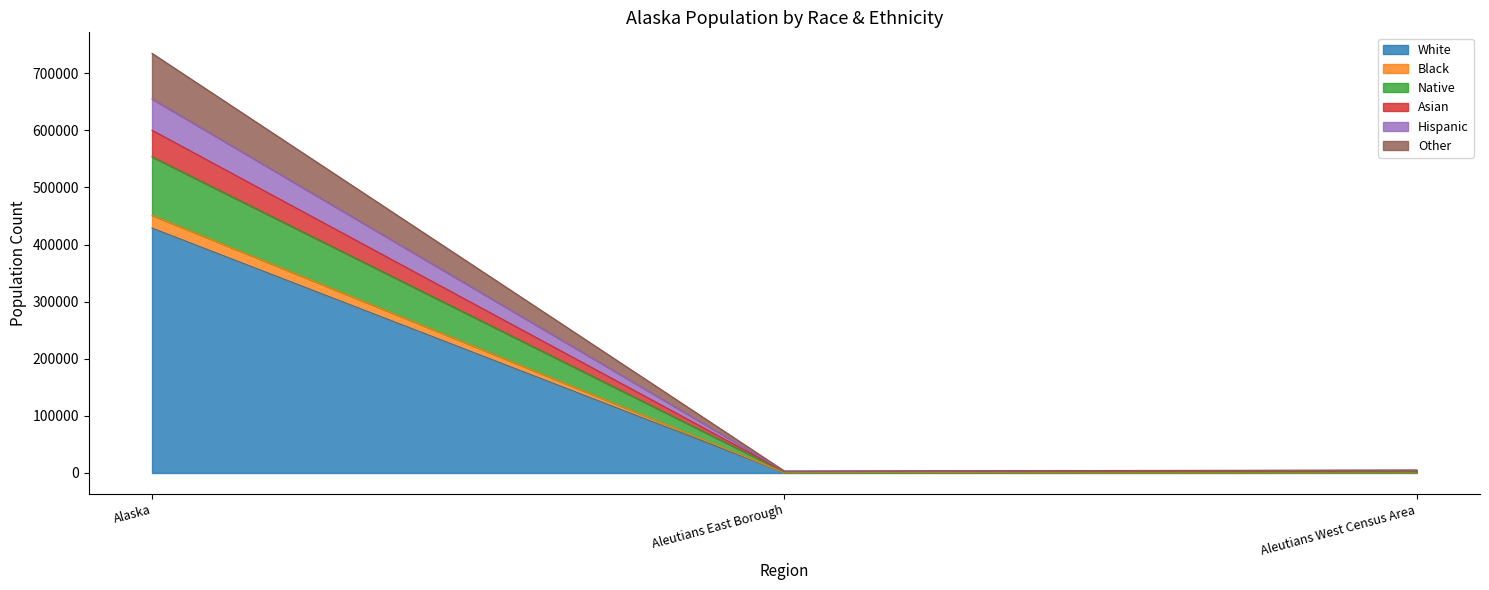

What is the total value across all series at Alaska?

734821